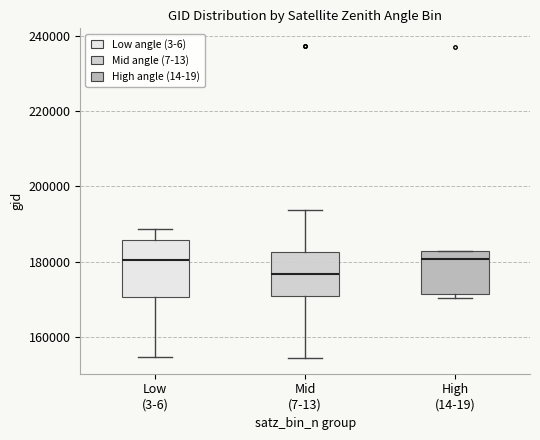

Where does the lower whisker of the box for Low (3-6) end on the y-axis? The values are not printed on the chart, so give them approximately, as read against the axis.

154000